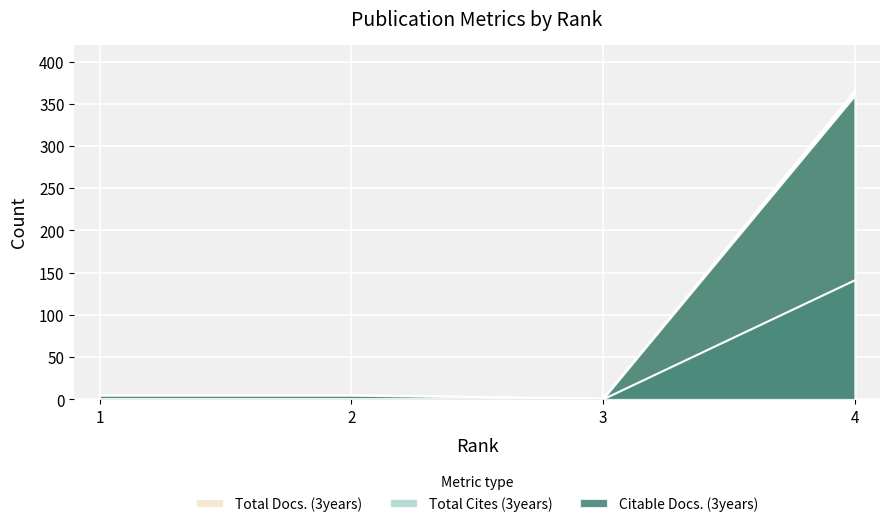

At which label is Total Docs. (3years) closest to 182?

1